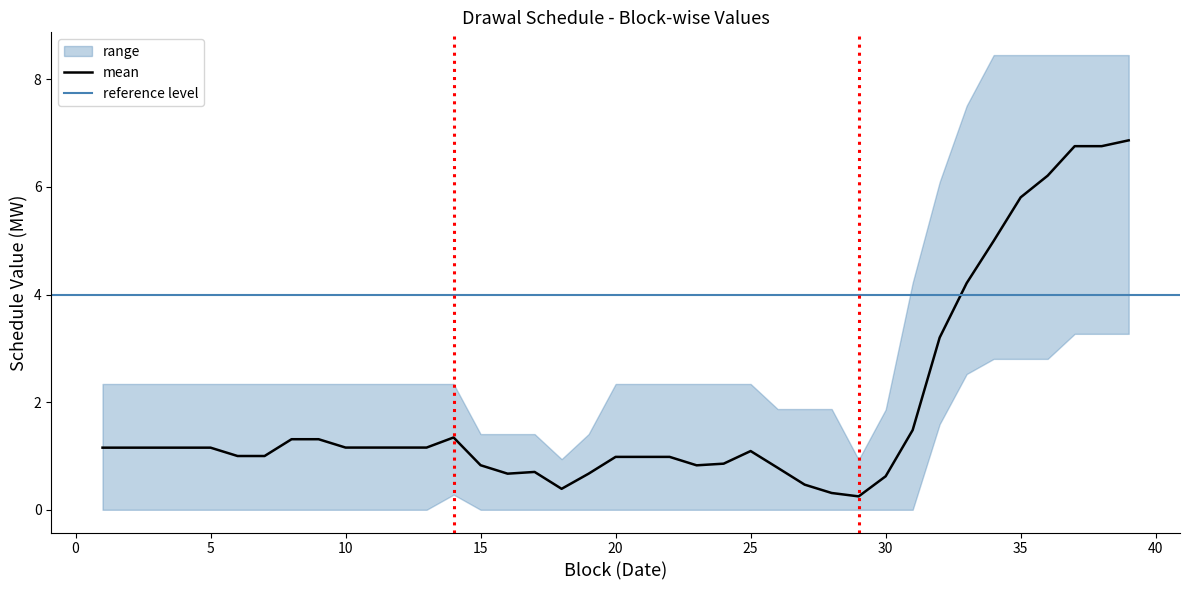

The mean series shows 1.2 at 5. True or false?

True